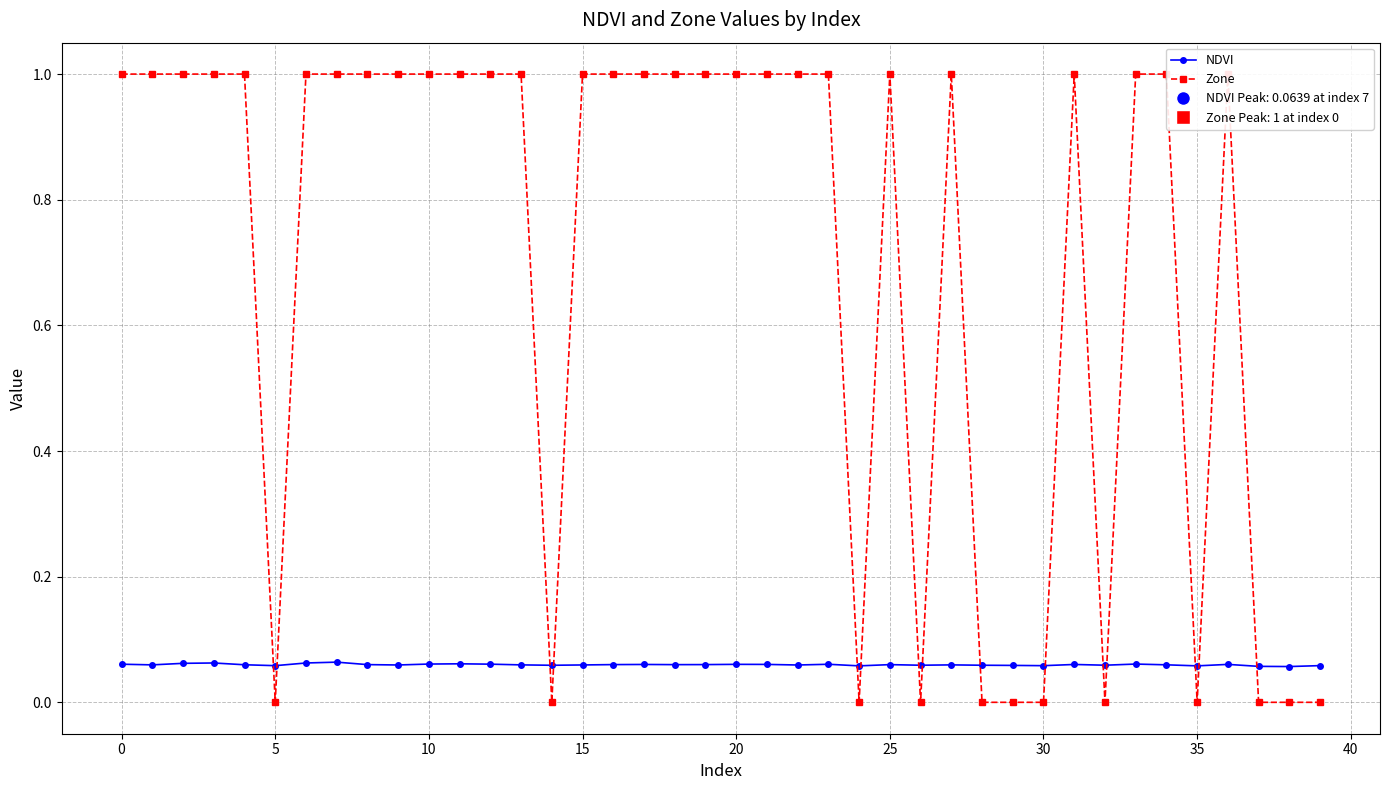

Is it true that NDVI equals 0.1 at 11?

False